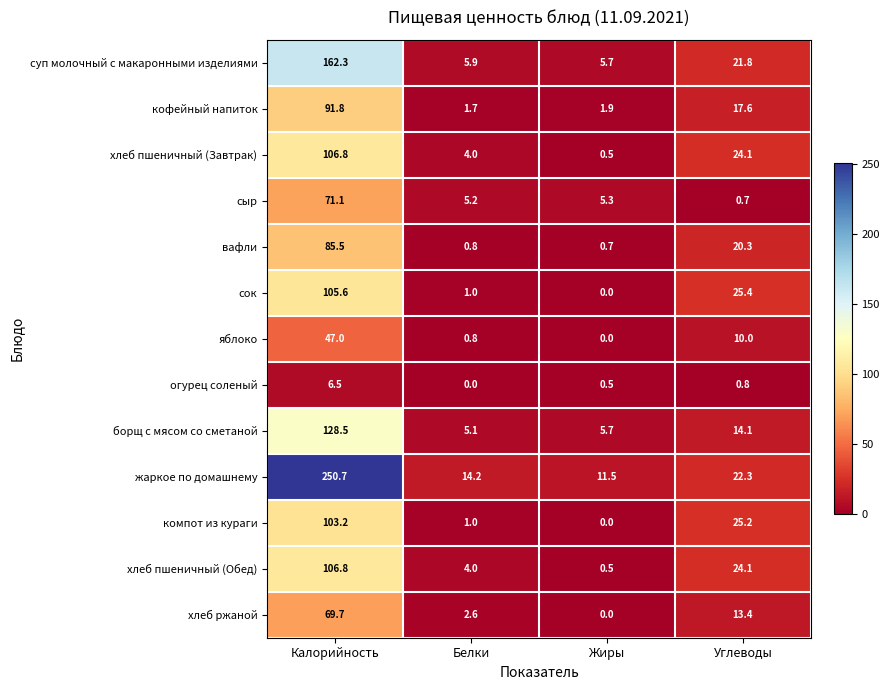

Which series has the largest range (max minus min)?

жаркое по домашнему